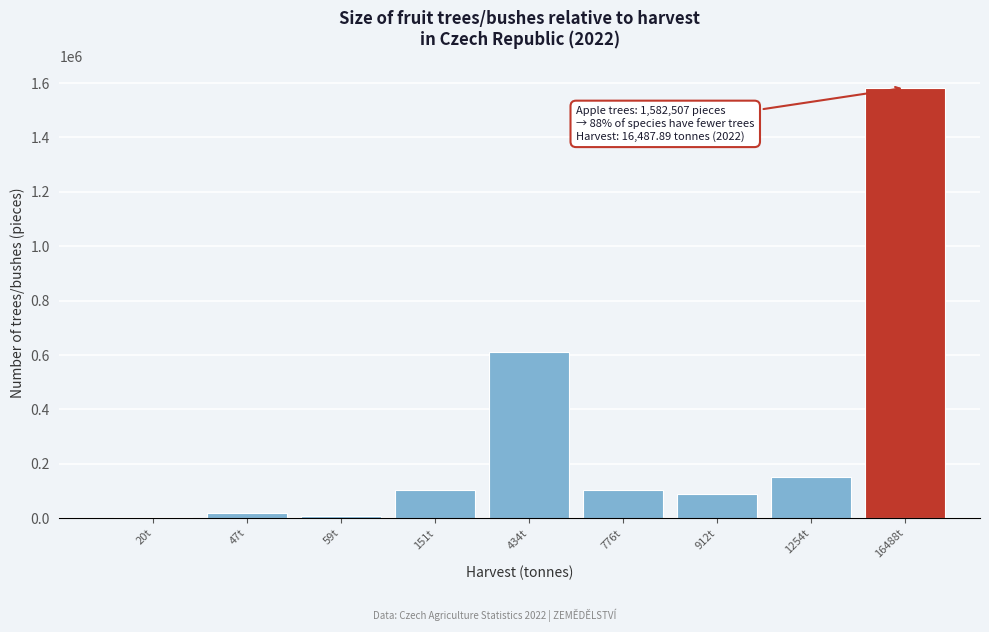

Which has a higher value, 912t or 1254t?

1254t